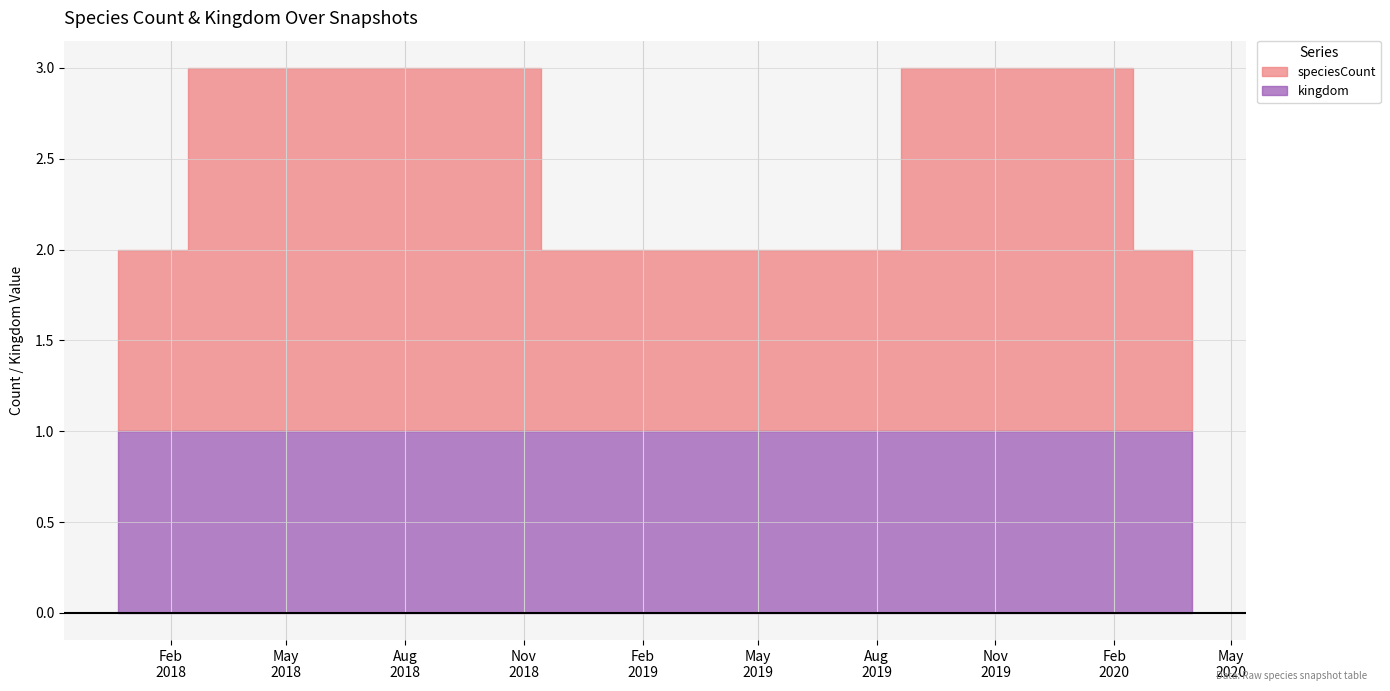

Between 2019-10-09 and 2020-01-01, which series saw the biggest shift?

speciesCount